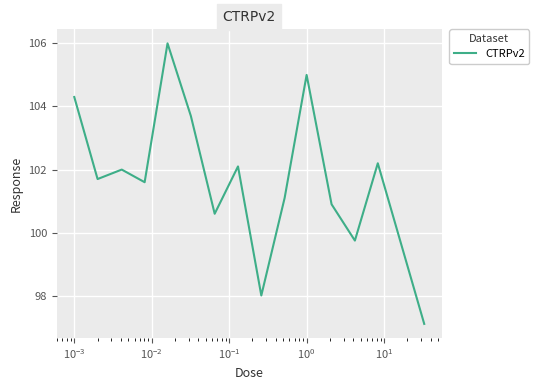

What is the sum of all values?

1526.1